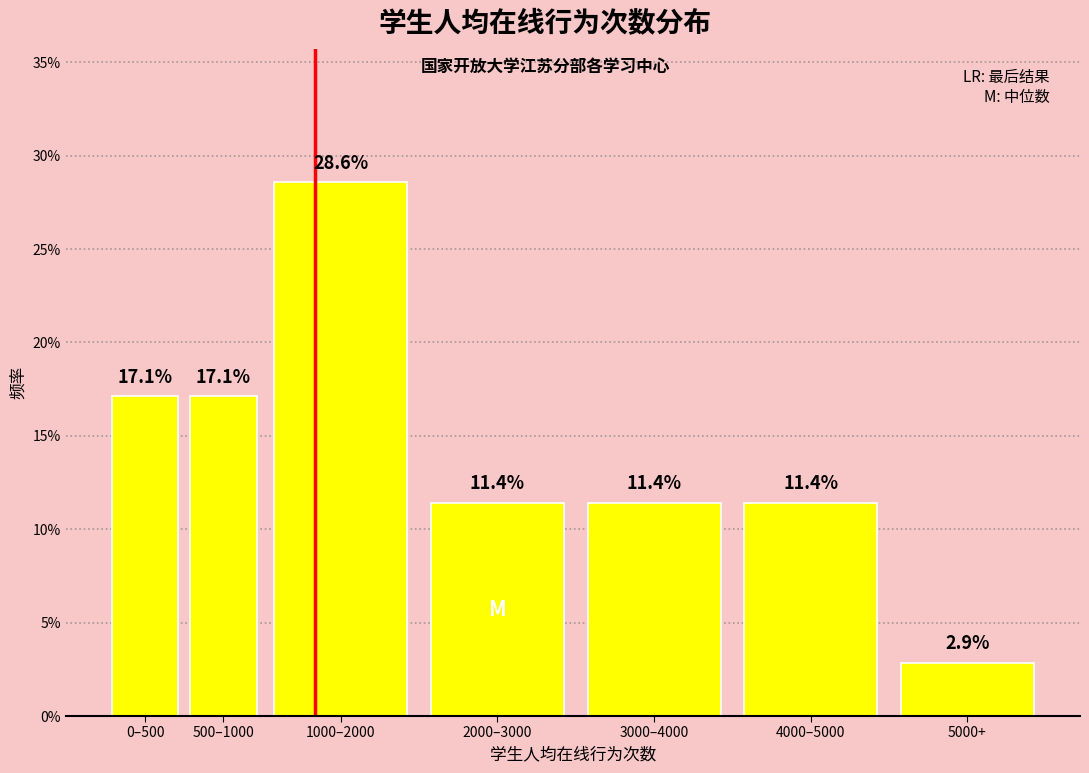

Does the chart contain any negative values?

No